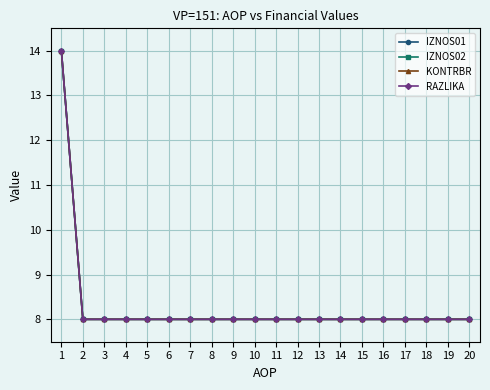

Is this an area chart (filled region under the line)?

No